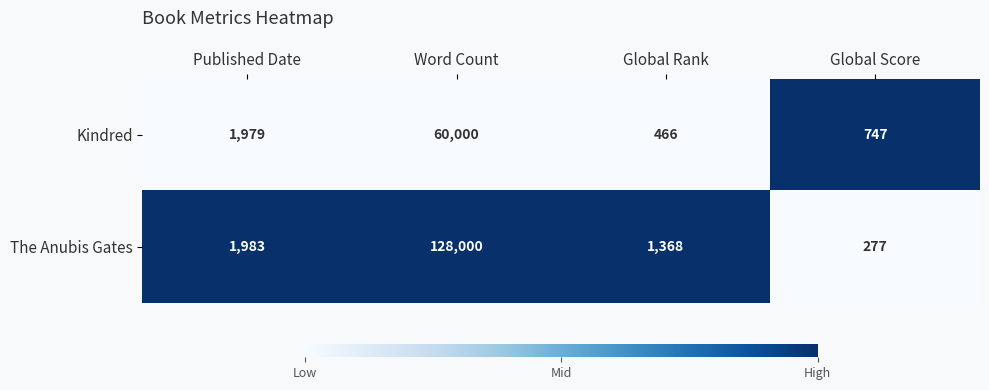

What is the average value of the Kindred series?

15798